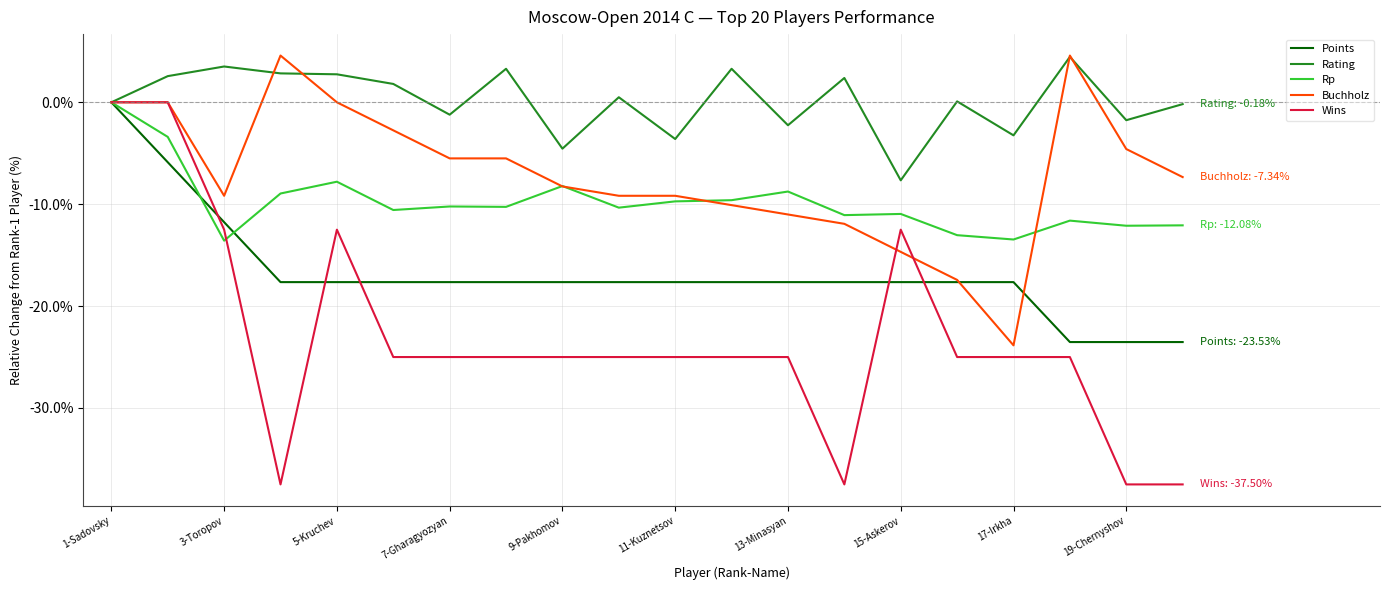

What is the minimum value for Rp?

-13.6